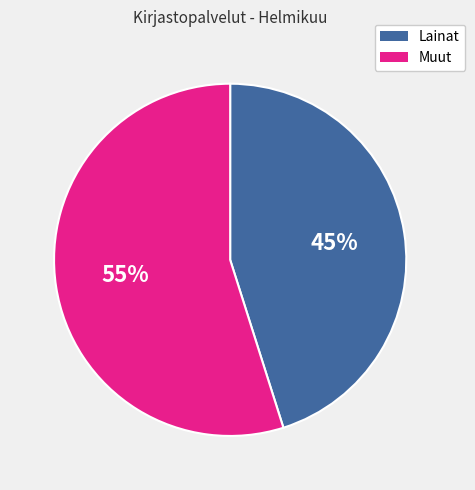

Do Muut and Lainat together represent more than half of the pie?

Yes